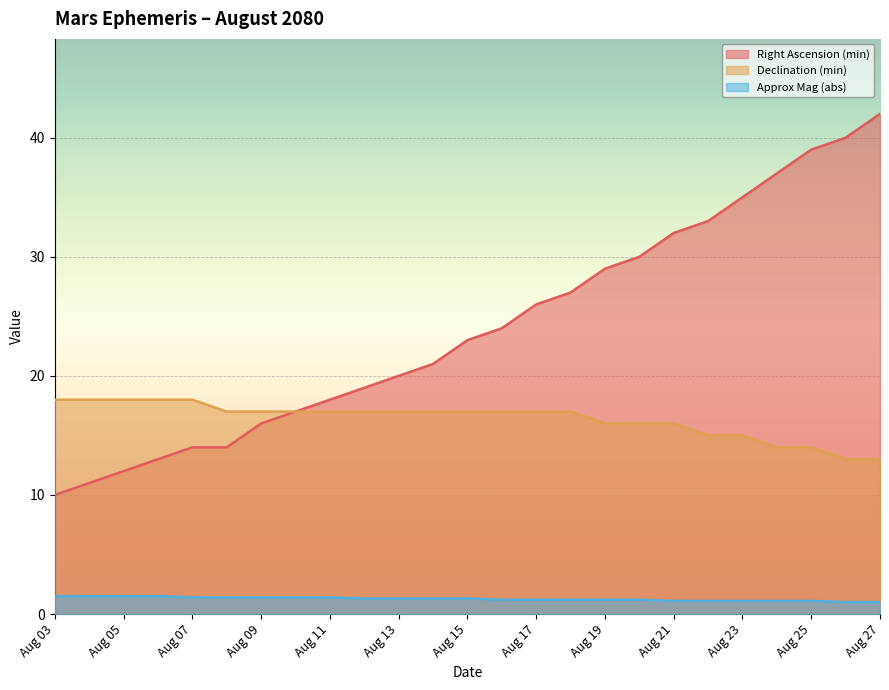

How many categories are shown in the chart?

25